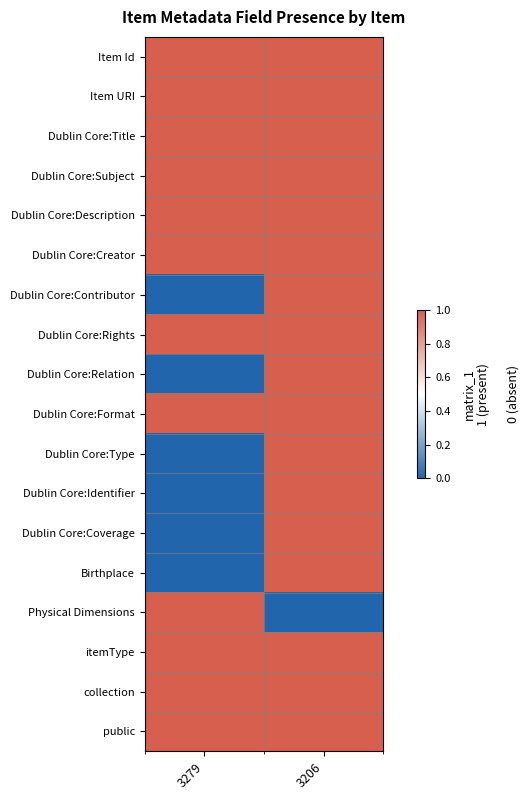

What is the total value across all series at 3279?

12